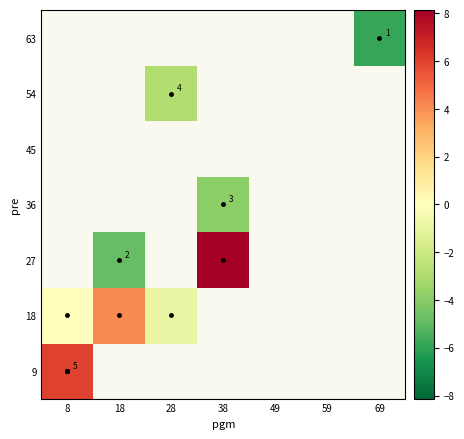

What is the spread (max minus min) of values at 8?

5.9